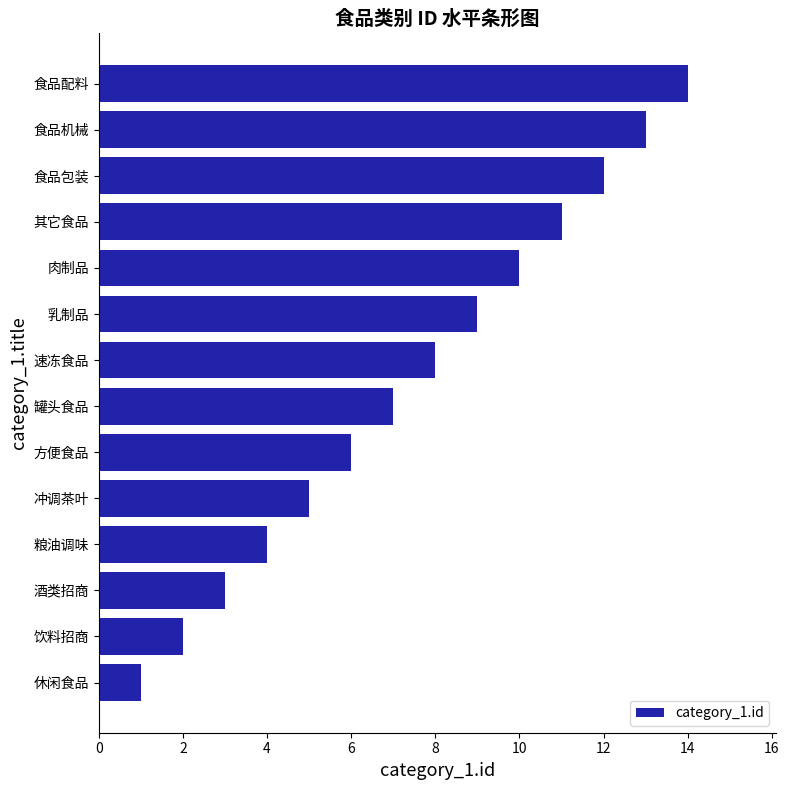

Where is the data nearest to the value 7?

罐头食品